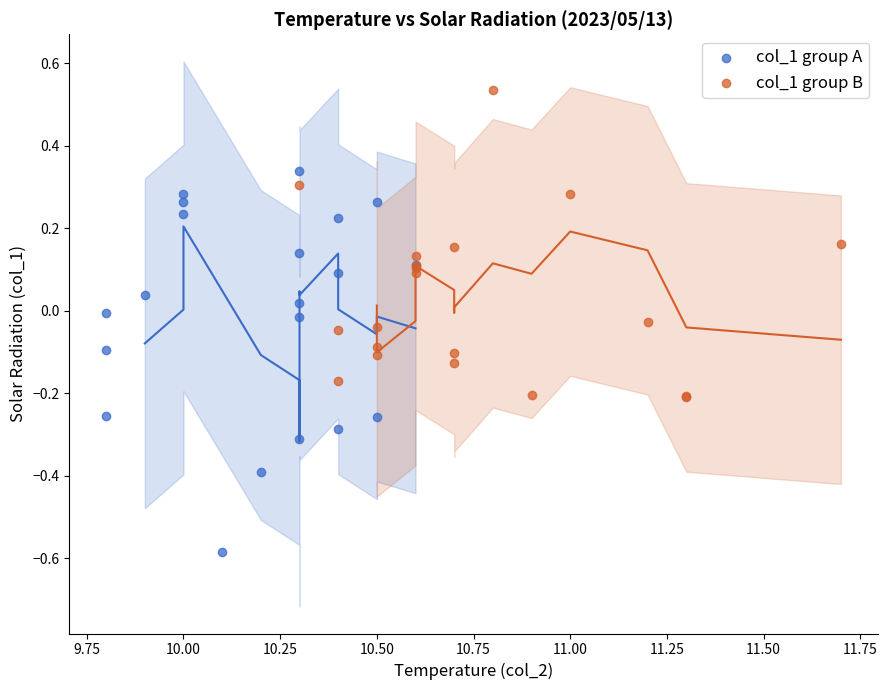

Which series contains the highest Y value?

col_1 group B